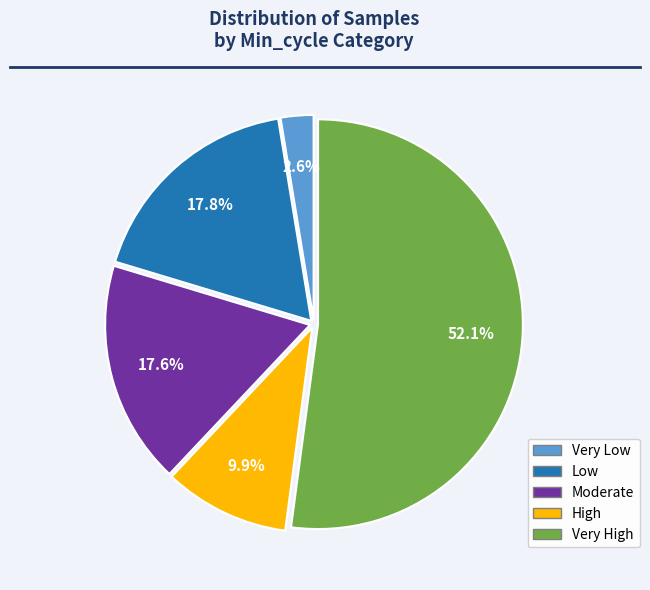

Does any single category account for the majority?

Yes